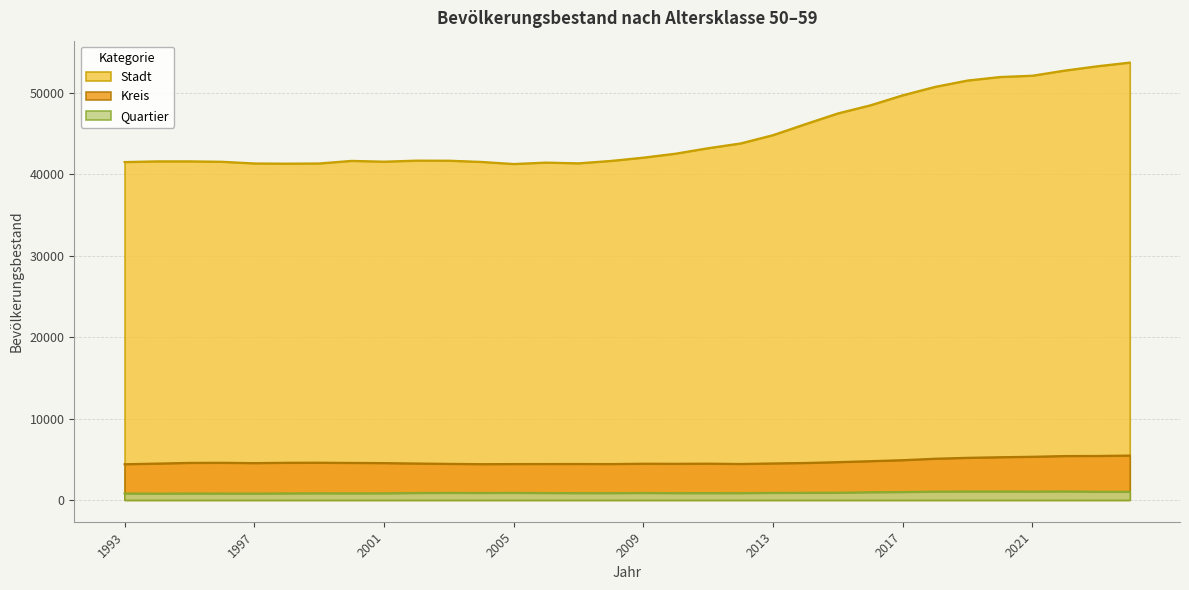

True or false: Kreis and Stadt intersect in this chart.

False